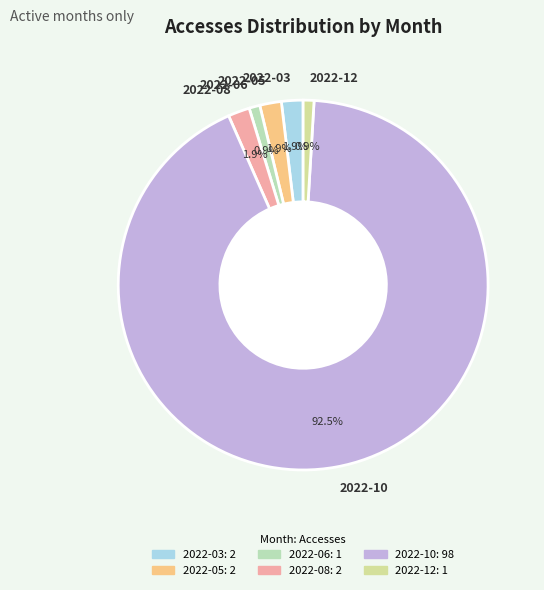

Which category has the biggest portion of the pie?

2022-10